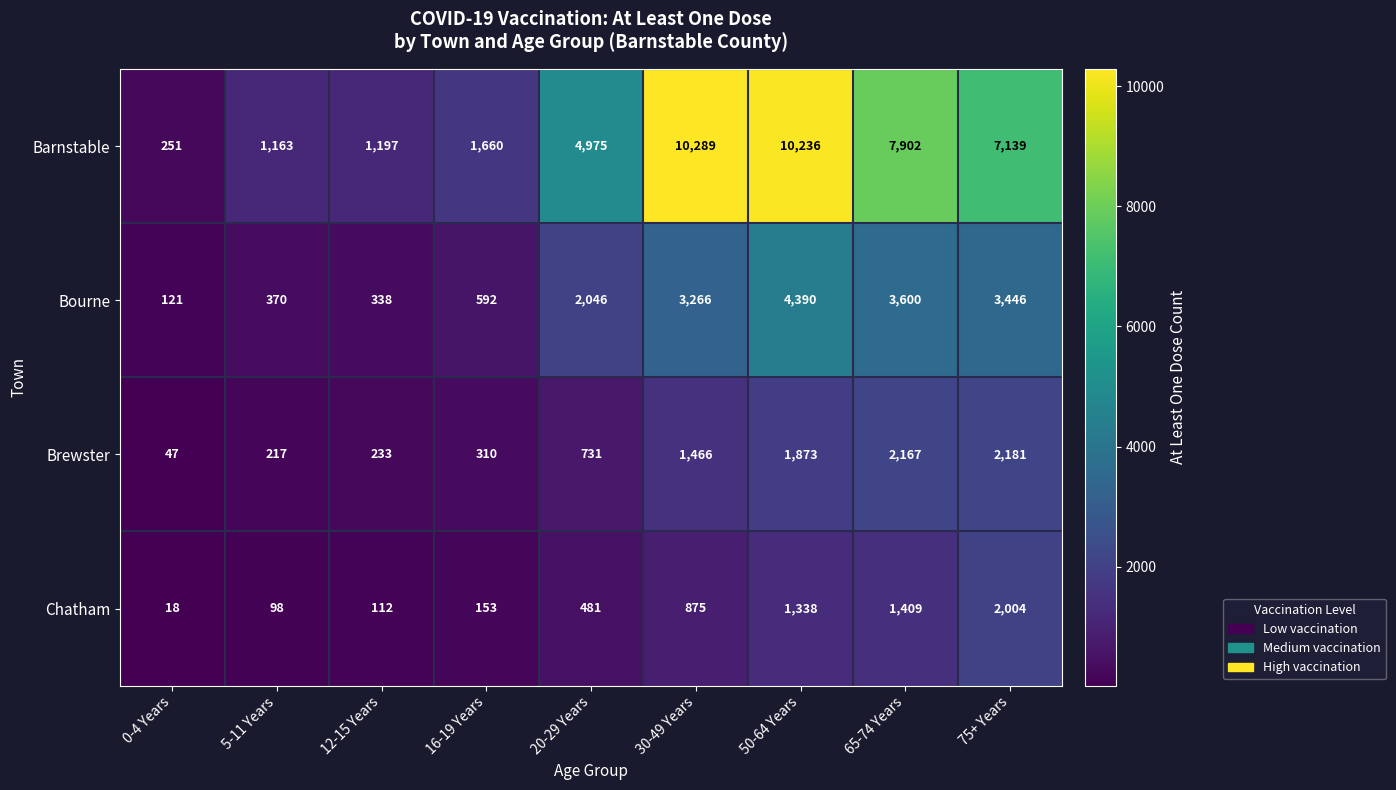

Which series has the largest total across all categories?

Barnstable